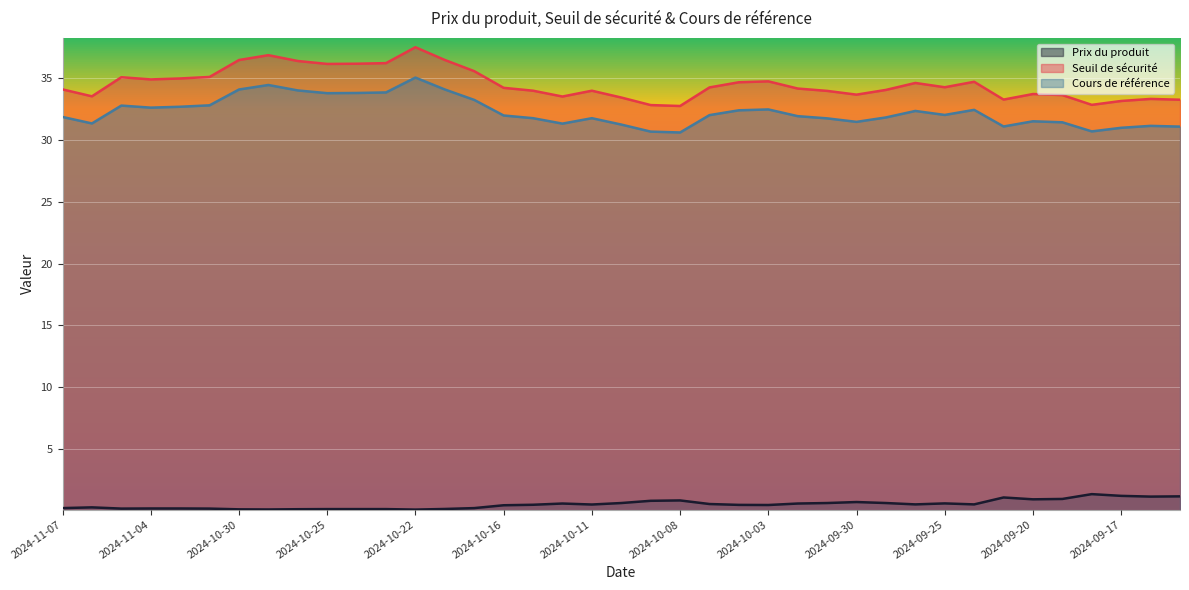

True or false: Seuil de sécurité has a value of 58.4 at 2024-10-10.

False